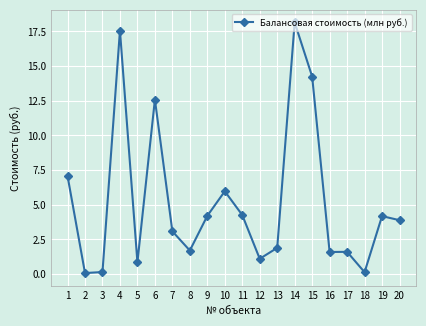

What is the difference between the values at 8 and 15?

12.5